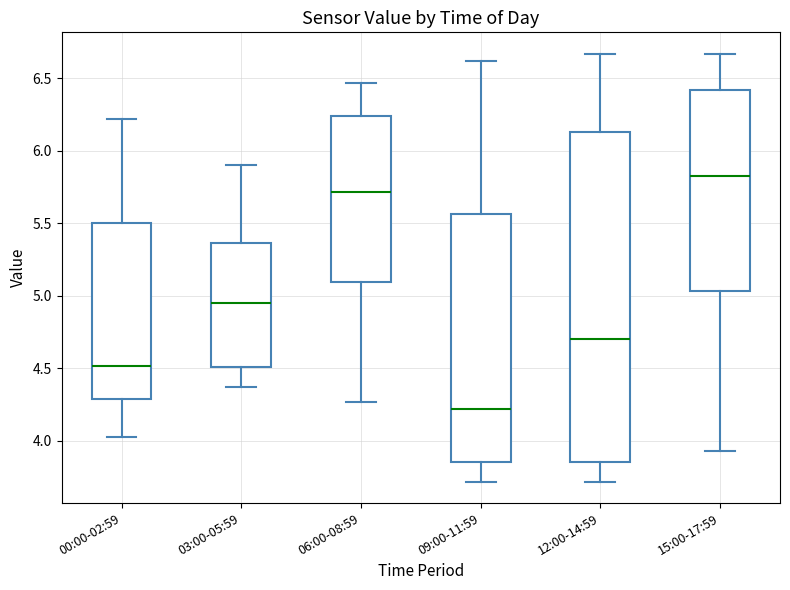

Which box is the tallest, from its lower edge to its upper edge?

12:00-14:59